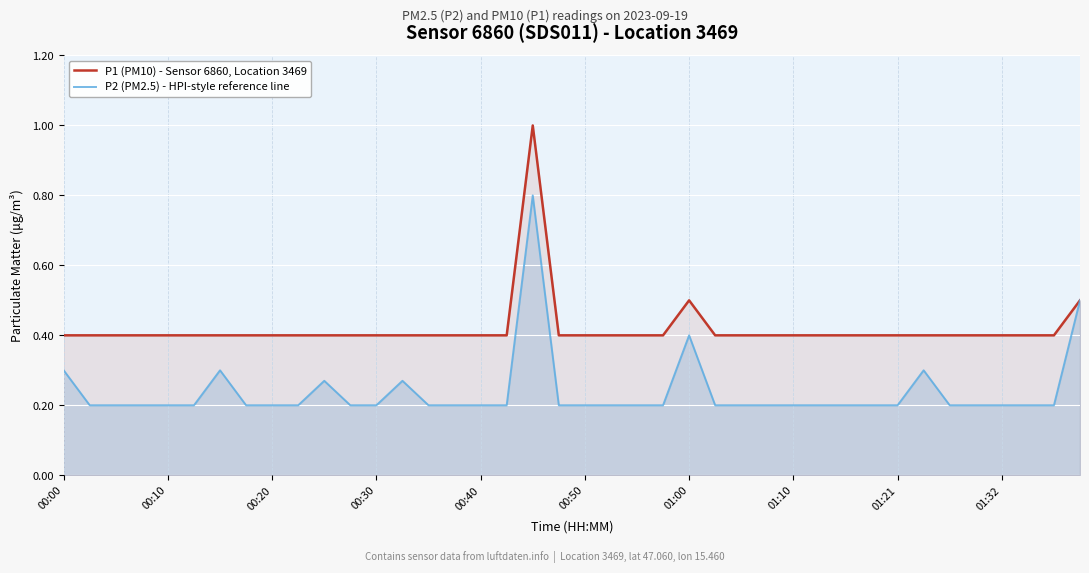

Between 27 and 37, which series saw the biggest shift?

P1 (PM10) - Sensor 6860, Location 3469